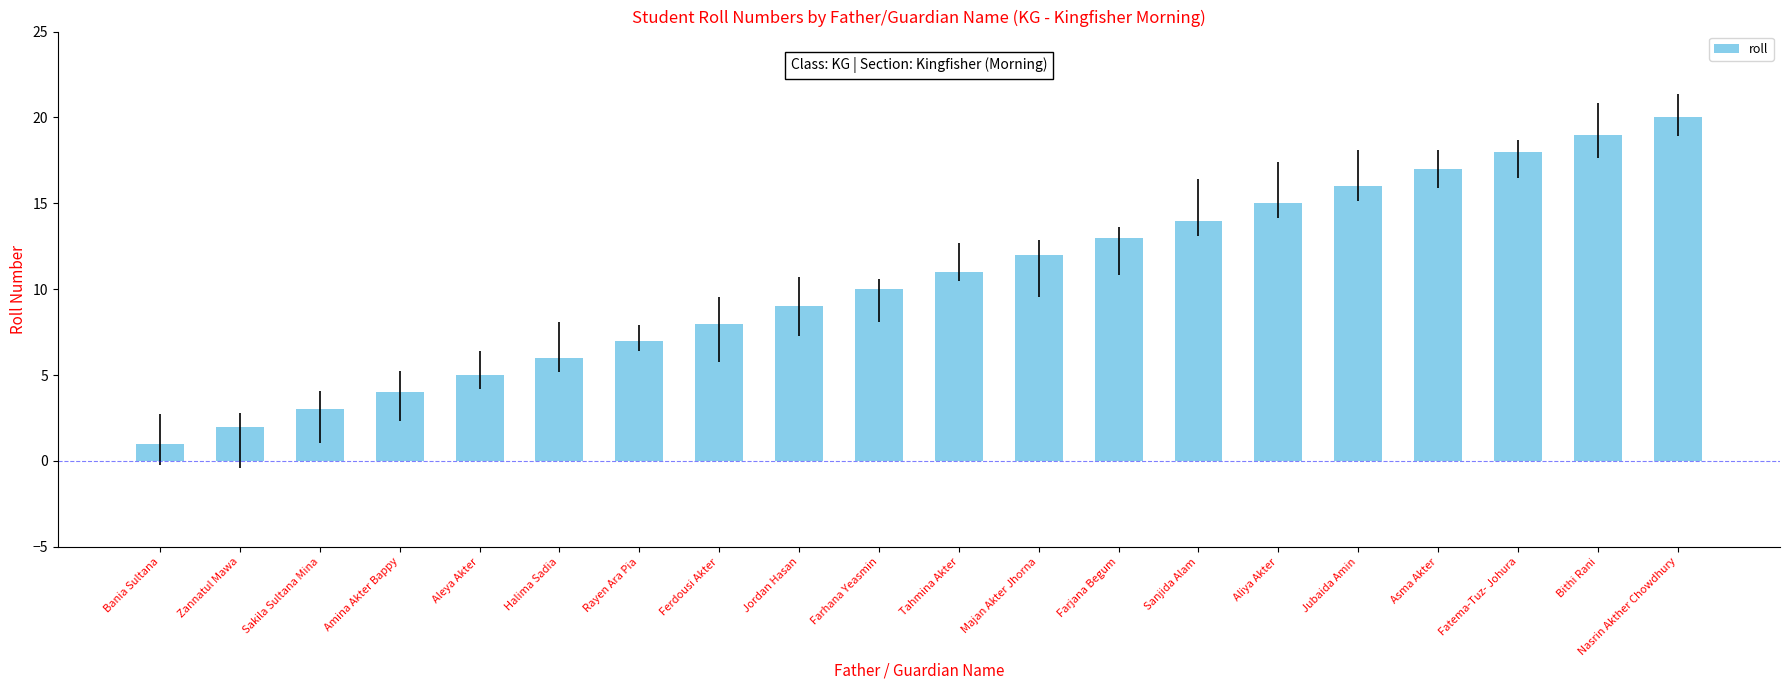

At which category does the chart reach its minimum across all series?

Bania Sultana